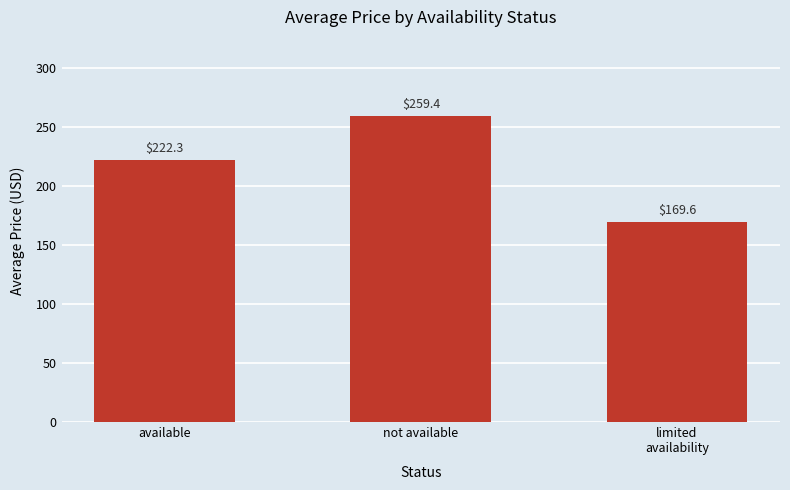

Where does the data first go above 222?

available